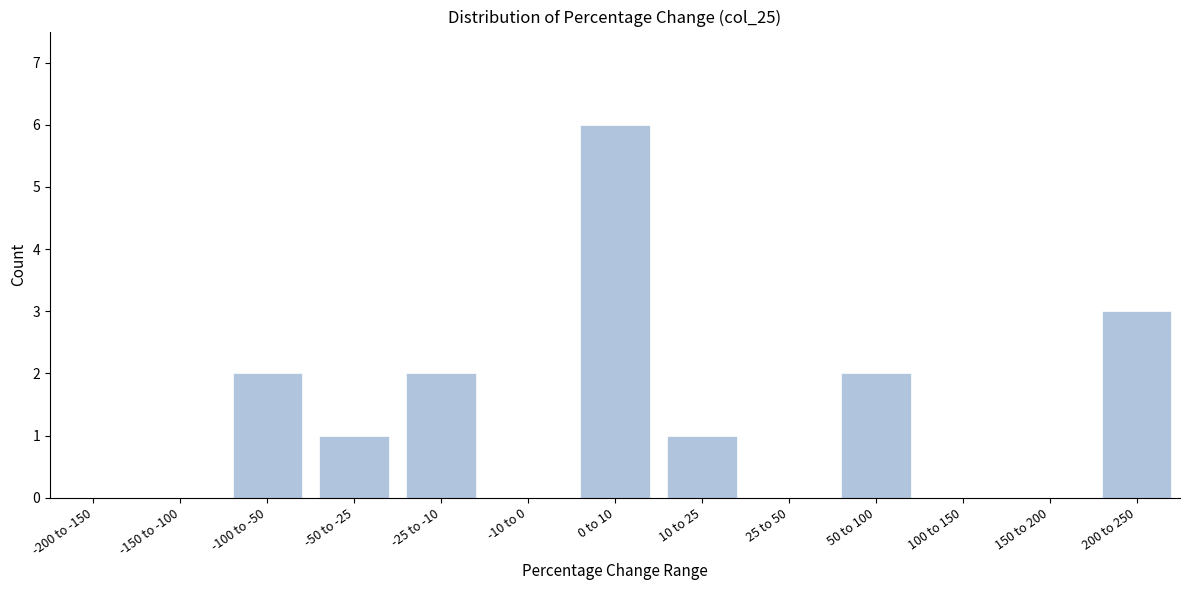

Reading right to left, list all the values displayed in this chart.

200 to 250=3	150 to 200=0	100 to 150=0	50 to 100=2	25 to 50=0	10 to 25=1	0 to 10=6	-10 to 0=0	-25 to -10=2	-50 to -25=1	-100 to -50=2	-150 to -100=0	-200 to -150=0